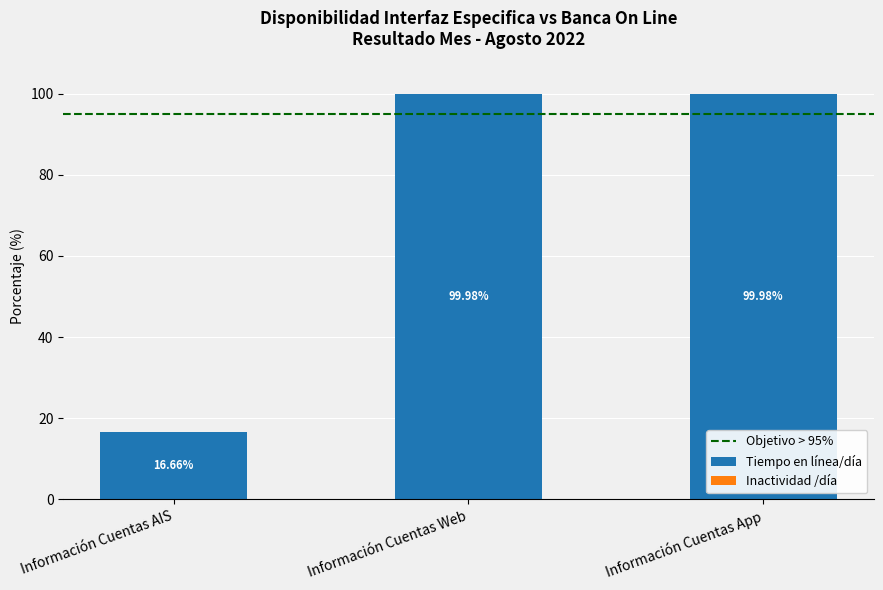

What is the total value across all series at Información Cuentas App?

100.0